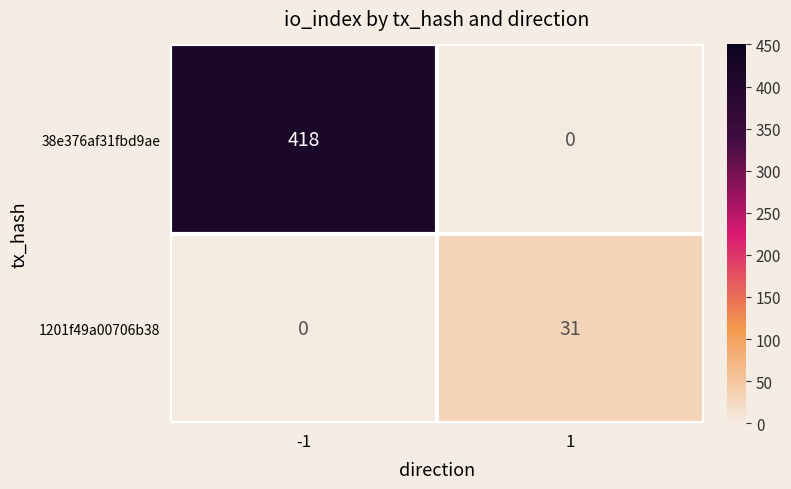

What is the highest value of the 38e376af31fbd9ae series?

418